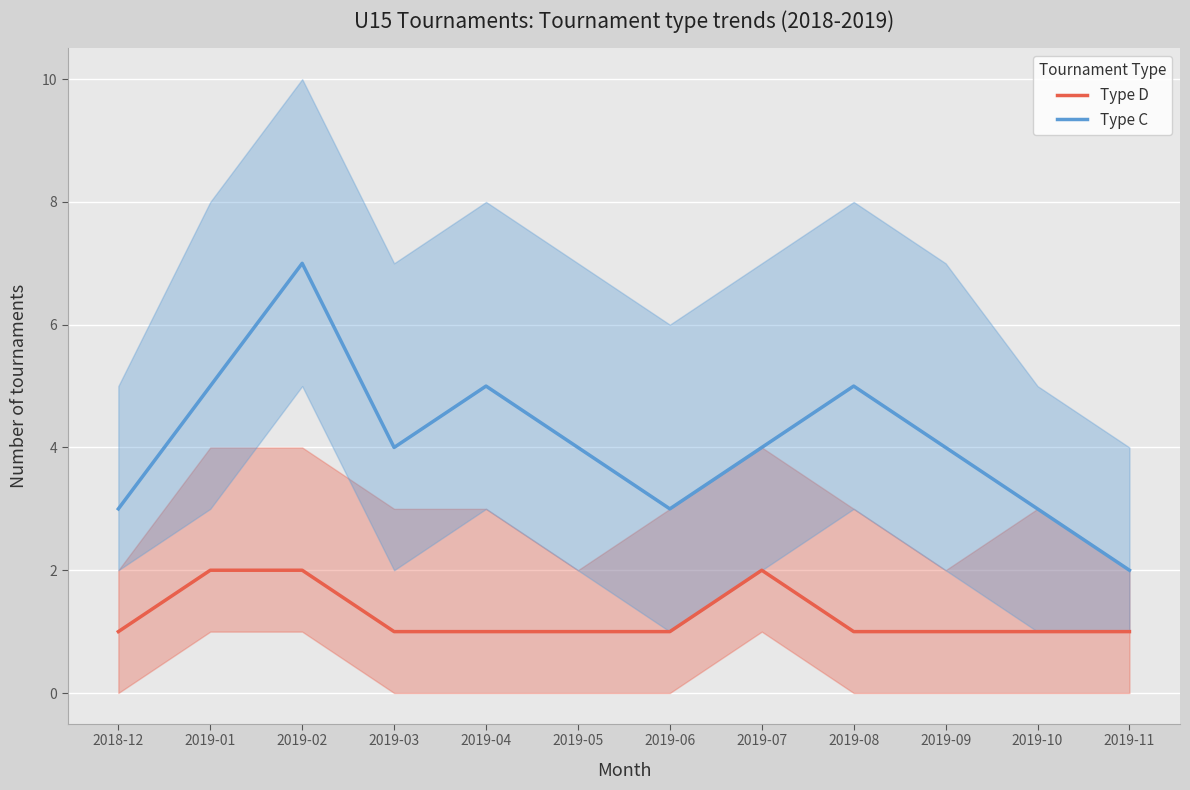

True or false: Type D and Type C cross at least once.

False